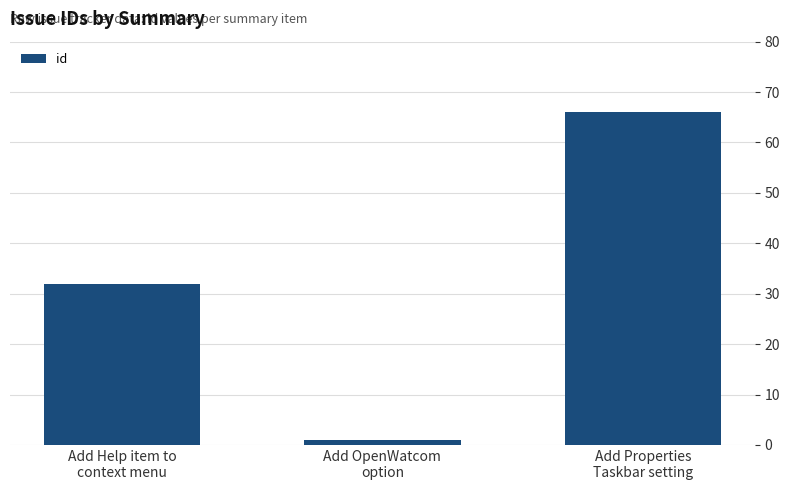

What is the sum of all values?

99